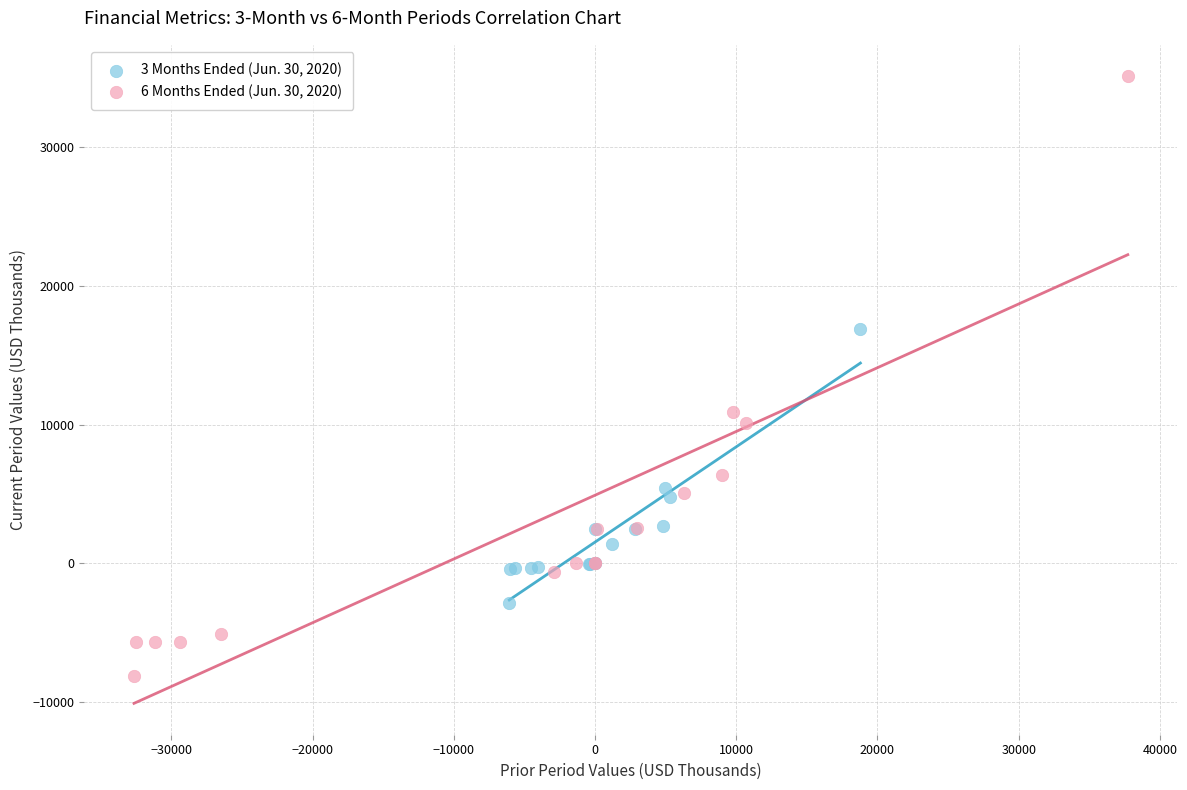

Which series reaches the maximum Y coordinate?

6 Months Ended (Jun. 30, 2020)